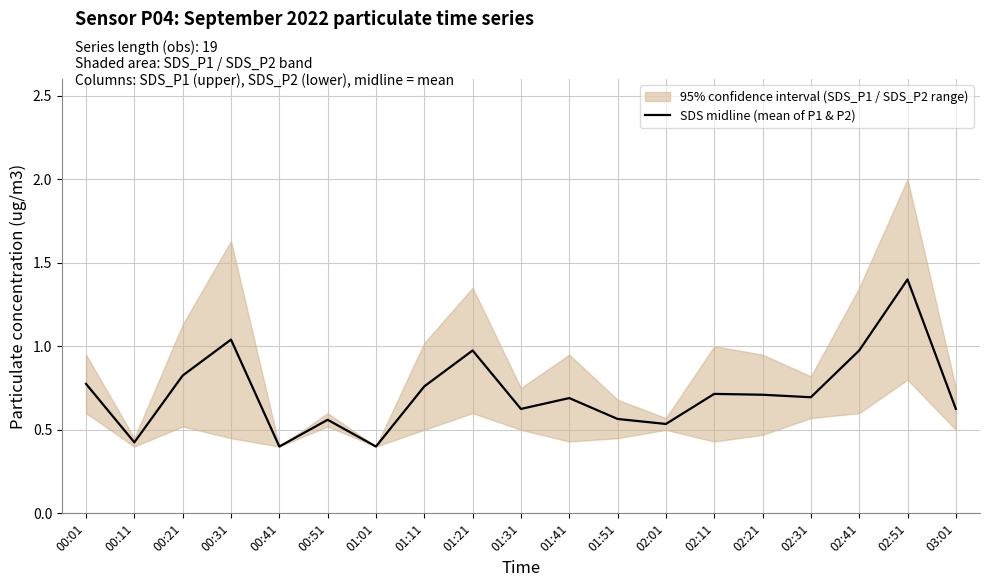

How many points are lower than both their immediate neighbors (excluding endpoints)?

6